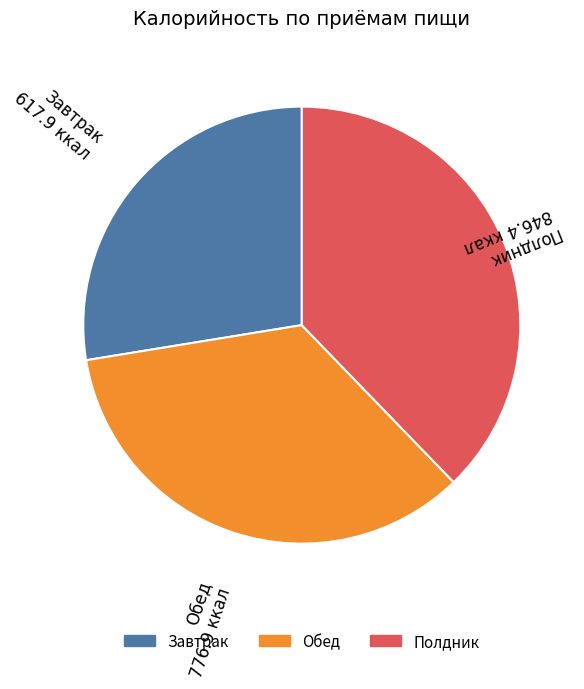

What is the ratio of the value at Обед to the value at Полдник?

0.9